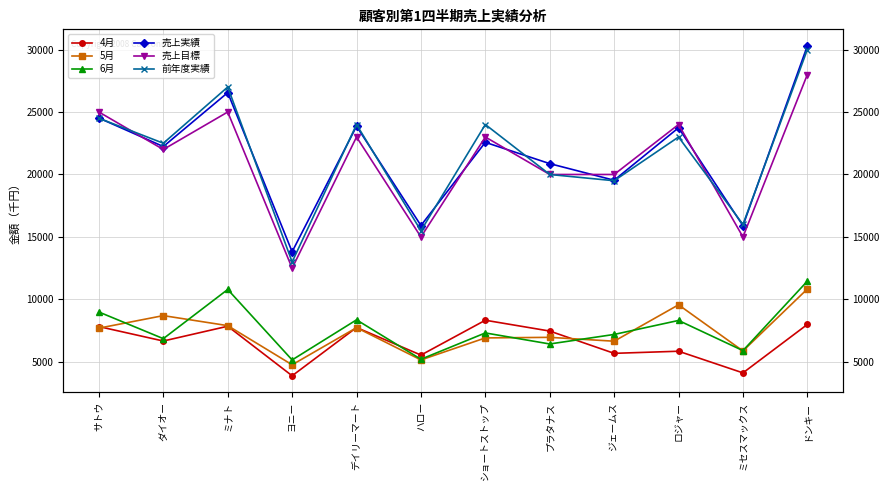

What is the approximate value of 前年度実績 at サトウ?

24500